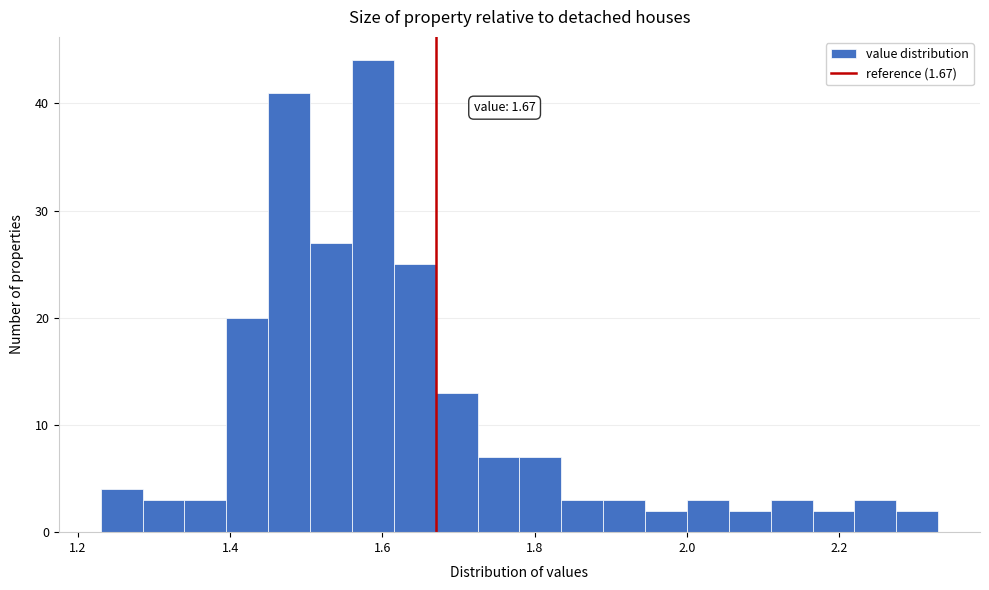

Read against the x-axis, roughly where is the centre of the tallest bar?

1.58